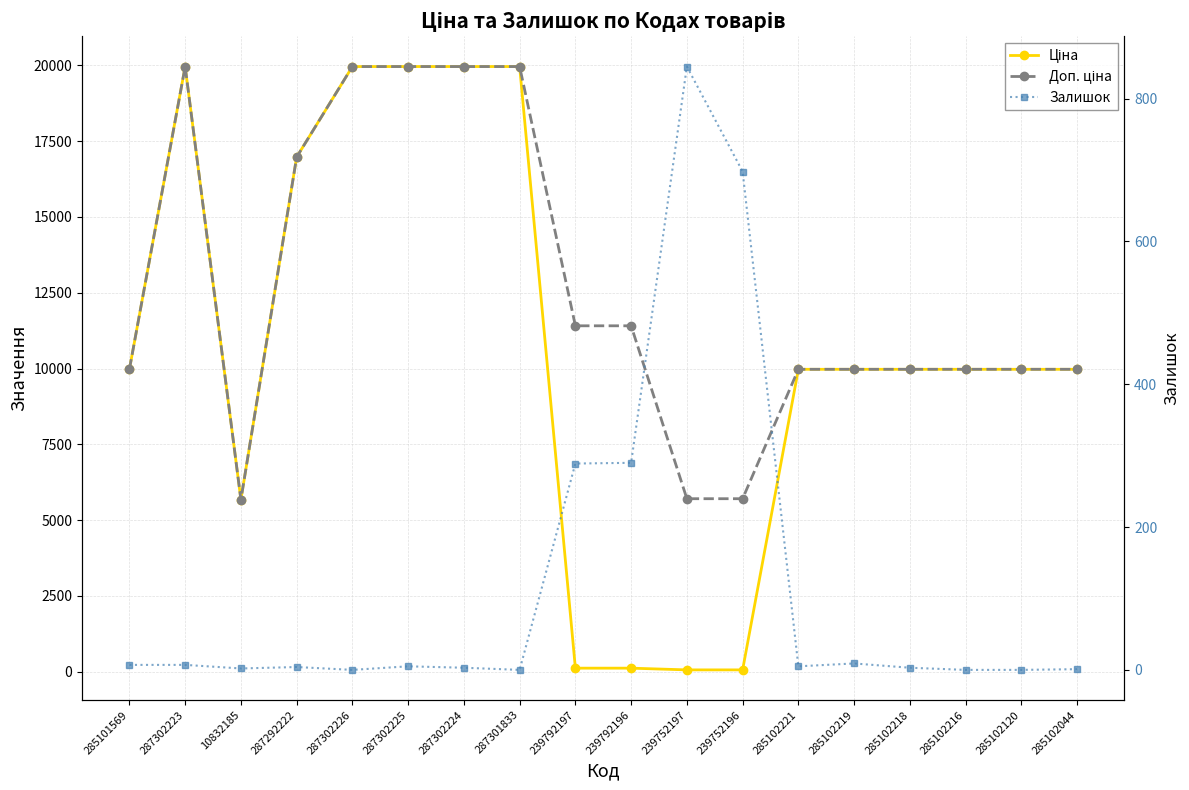

True or false: Ціна and Доп. ціна intersect in this chart.

False